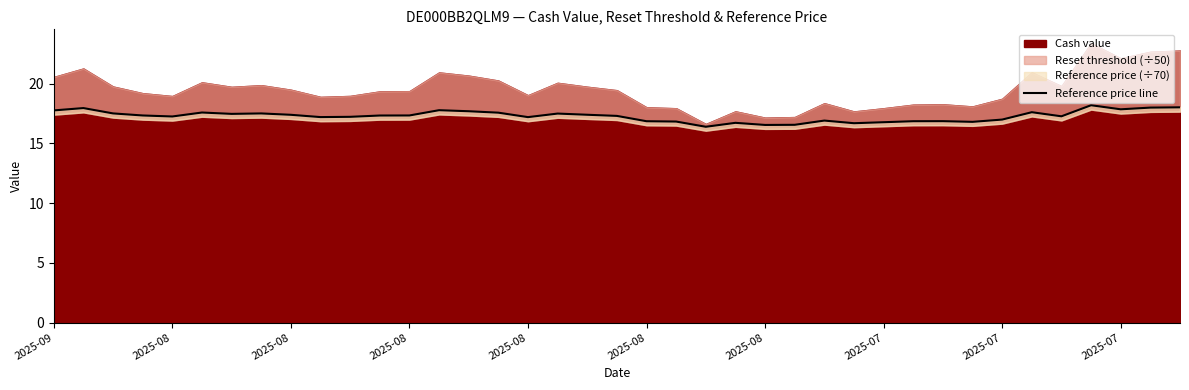

How many lines are shown in the chart?

1